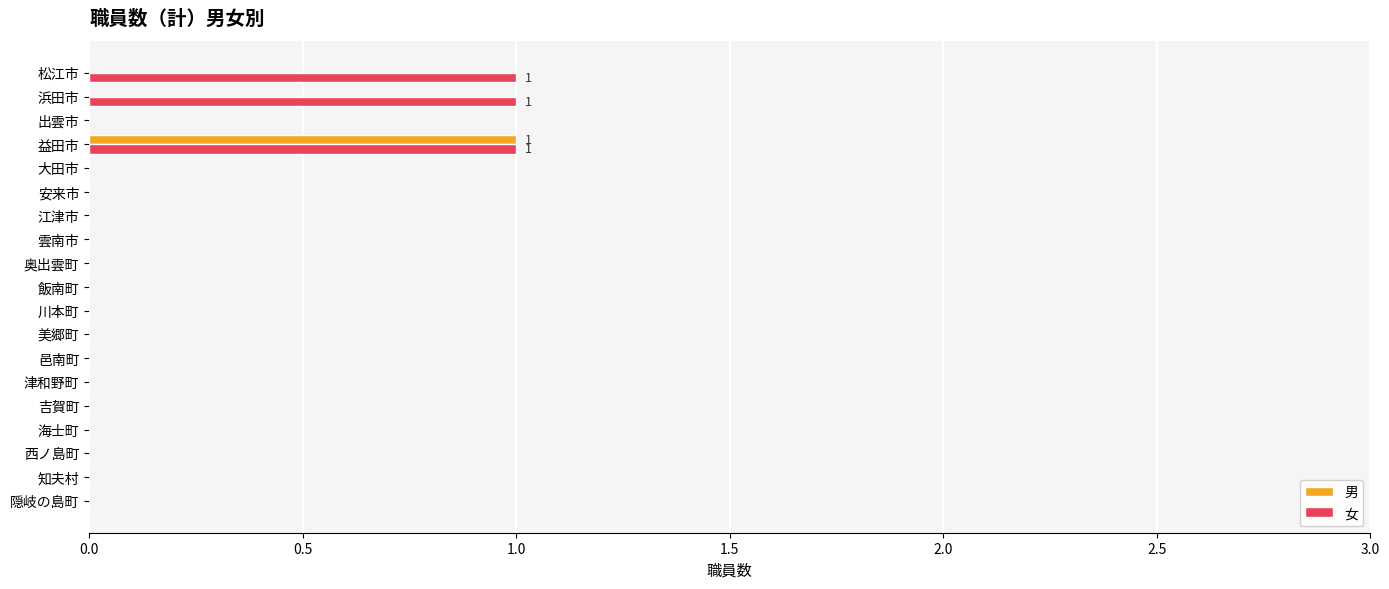

What is the sum of all 女 values?

3